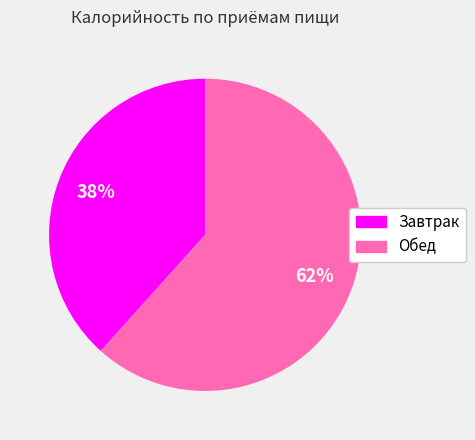

Is the sum of Обед and Завтрак greater than half?

Yes